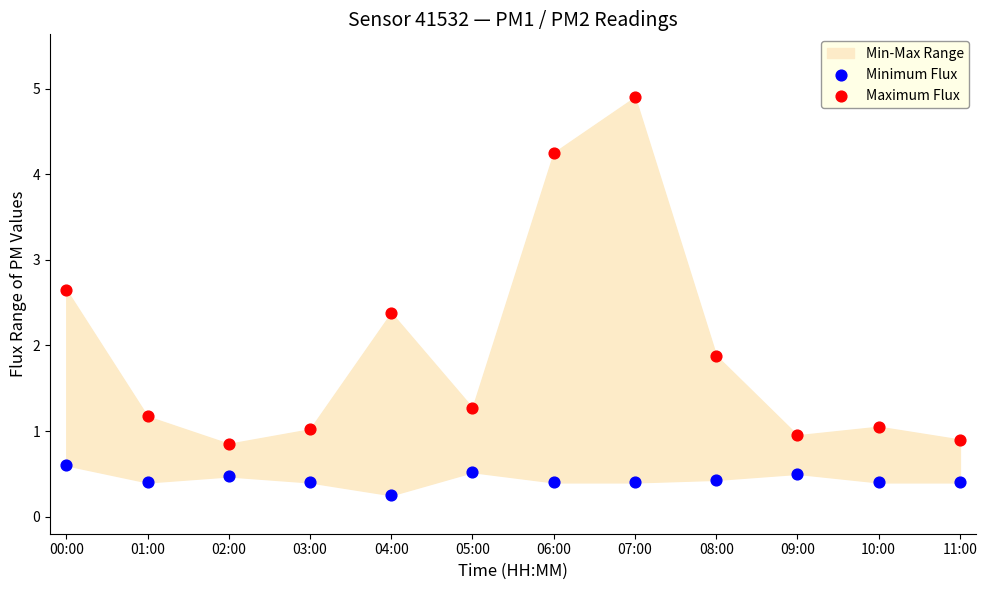

In the Maximum Flux series, what Y value is closest to 2?

1.9